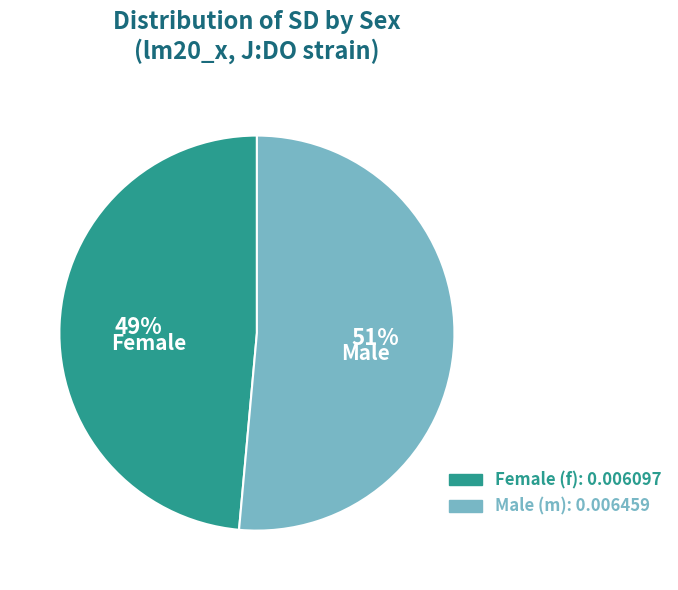

Is there any slice that represents more than half of the pie?

Yes